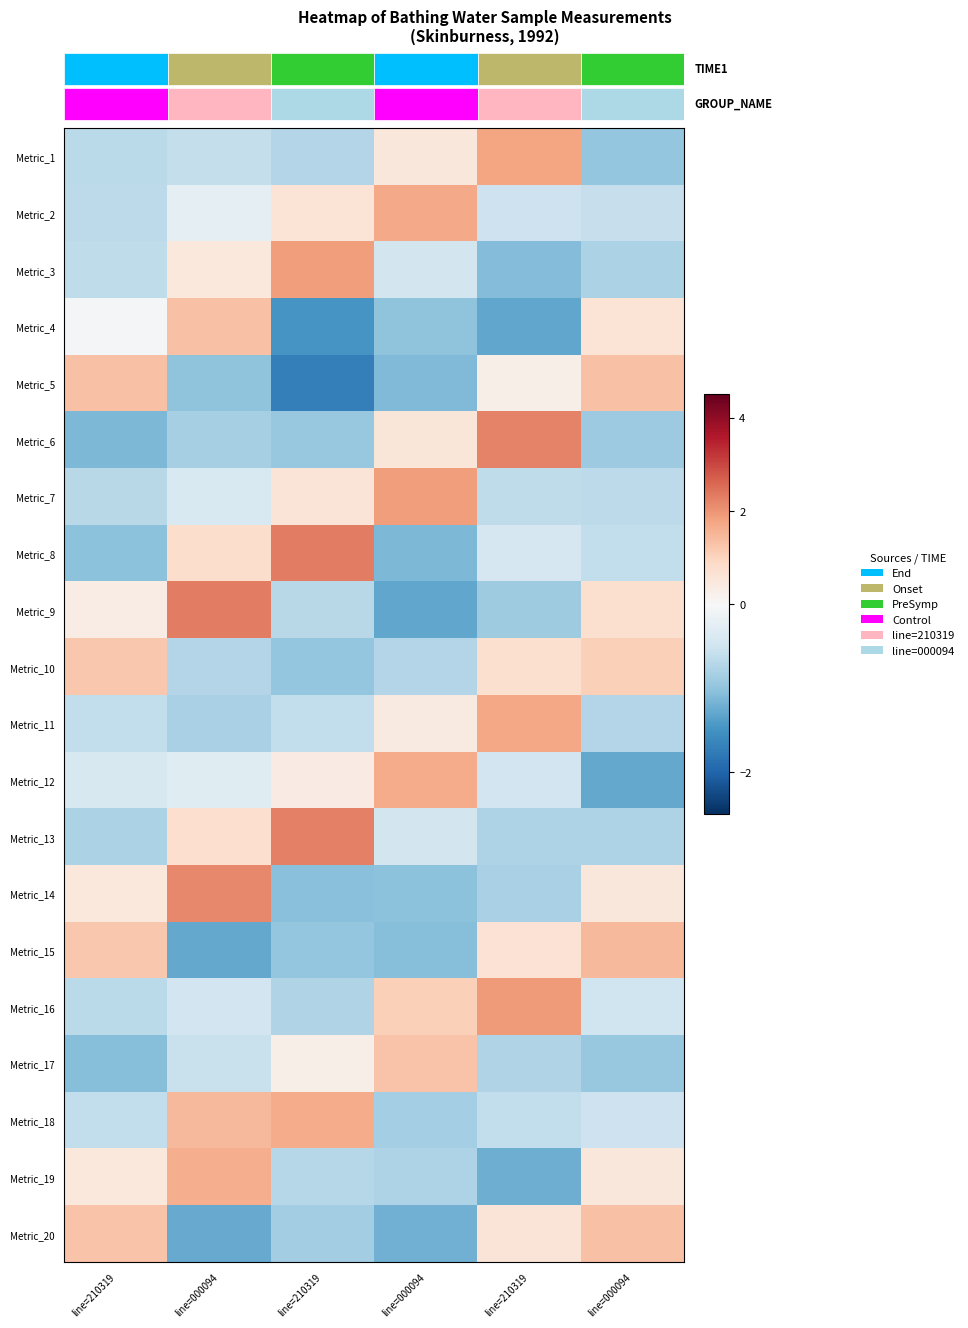

How many negative values does the Metric_19 series have?

3